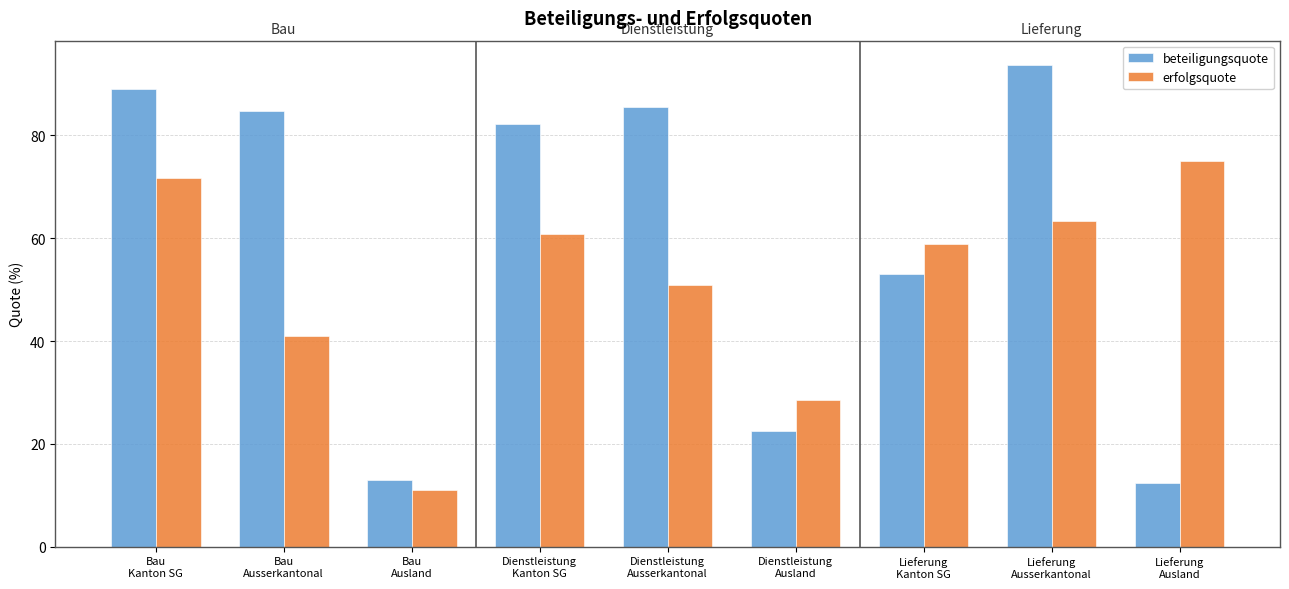

At Lieferung
Ausland, list the series in order from largest to smallest.

erfolgsquote, beteiligungsquote